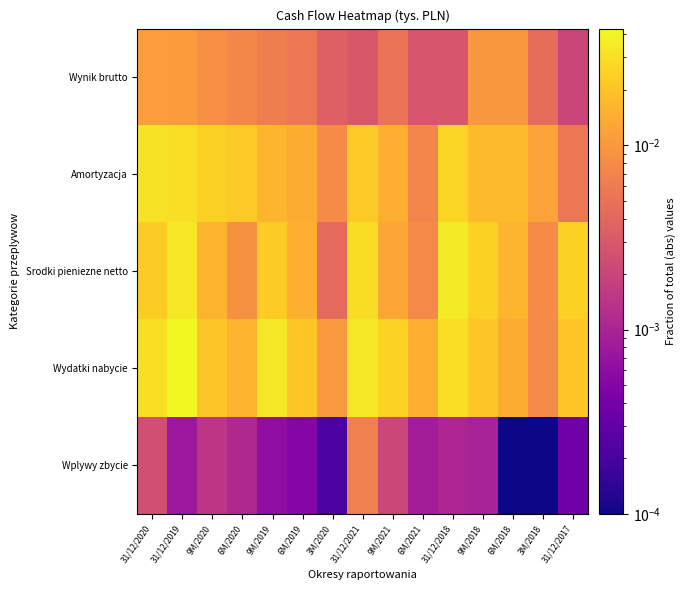

Reading left to right, extract all data points from this chart.

Wynik brutto: 31/12/2020=0.0	31/12/2019=0.0	9M/2020=0.0	6M/2020=0.0	9M/2019=0.0	6M/2019=0.0	3M/2020=0.0	31/12/2021=0.0	9M/2021=0.0	6M/2021=0.0	31/12/2018=0.0	9M/2018=0.0	6M/2018=0.0	3M/2018=0.0	31/12/2017=0.0
Amortyzacja: 31/12/2020=0.0	31/12/2019=0.0	9M/2020=0.0	6M/2020=0.0	9M/2019=0.0	6M/2019=0.0	3M/2020=0.0	31/12/2021=0.0	9M/2021=0.0	6M/2021=0.0	31/12/2018=0.0	9M/2018=0.0	6M/2018=0.0	3M/2018=0.0	31/12/2017=0.0
Srodki pieniezne netto: 31/12/2020=0.0	31/12/2019=0.0	9M/2020=0.0	6M/2020=0.0	9M/2019=0.0	6M/2019=0.0	3M/2020=0.0	31/12/2021=0.0	9M/2021=0.0	6M/2021=0.0	31/12/2018=0.0	9M/2018=0.0	6M/2018=0.0	3M/2018=0.0	31/12/2017=0.0
Wydatki nabycie: 31/12/2020=0.0	31/12/2019=0.0	9M/2020=0.0	6M/2020=0.0	9M/2019=0.0	6M/2019=0.0	3M/2020=0.0	31/12/2021=0.0	9M/2021=0.0	6M/2021=0.0	31/12/2018=0.0	9M/2018=0.0	6M/2018=0.0	3M/2018=0.0	31/12/2017=0.0
Wplywy zbycie: 31/12/2020=0.0	31/12/2019=0.0	9M/2020=0.0	6M/2020=0.0	9M/2019=0.0	6M/2019=0.0	3M/2020=0.0	31/12/2021=0.0	9M/2021=0.0	6M/2021=0.0	31/12/2018=0.0	9M/2018=0.0	6M/2018=0.0	3M/2018=0.0	31/12/2017=0.0